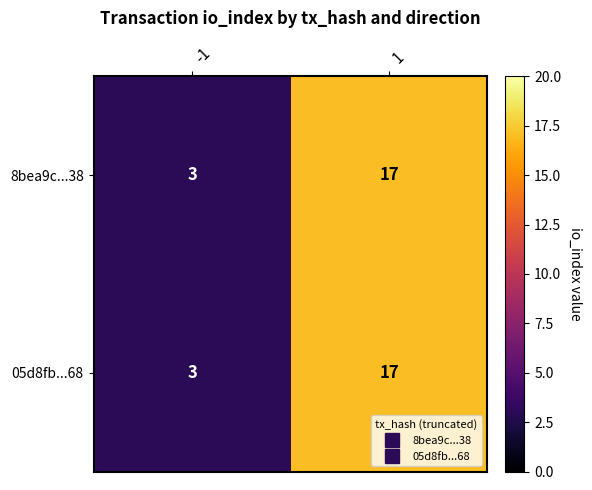

True or false: 8bea9c...38 has a value of 1 at -1.

False